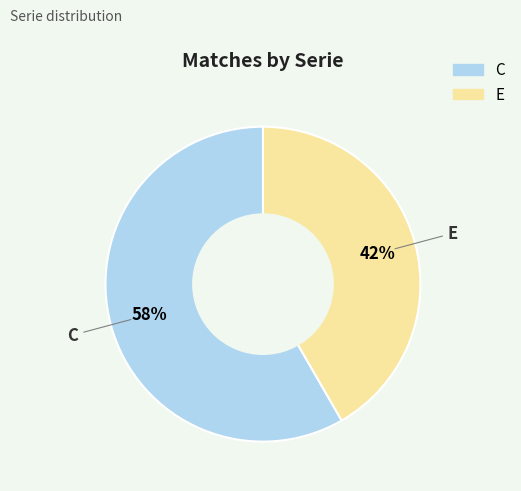

How many segments does this pie chart have?

2